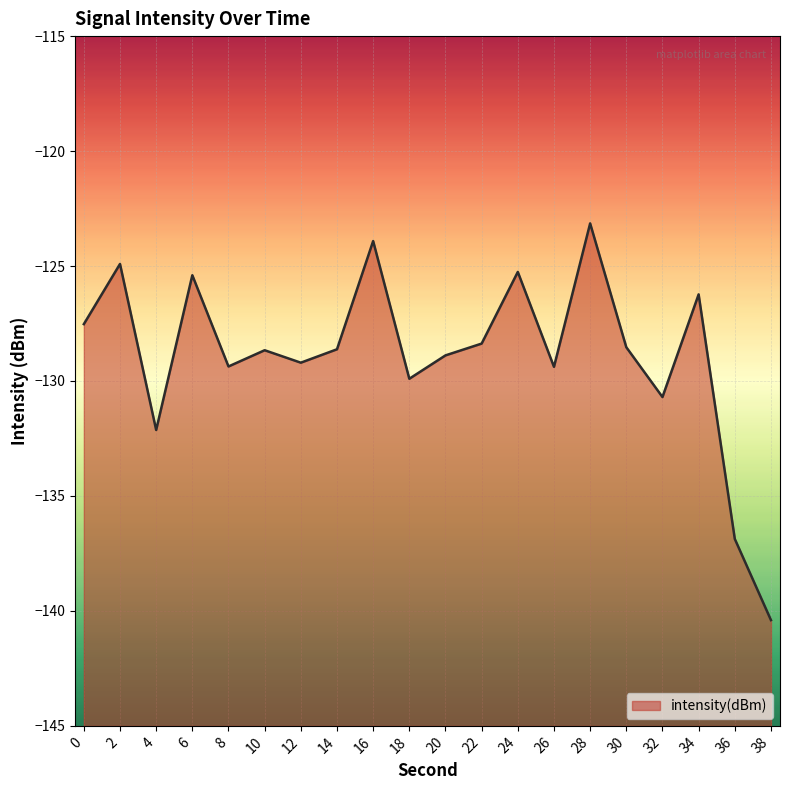

Count the number of data series in this chart.

1